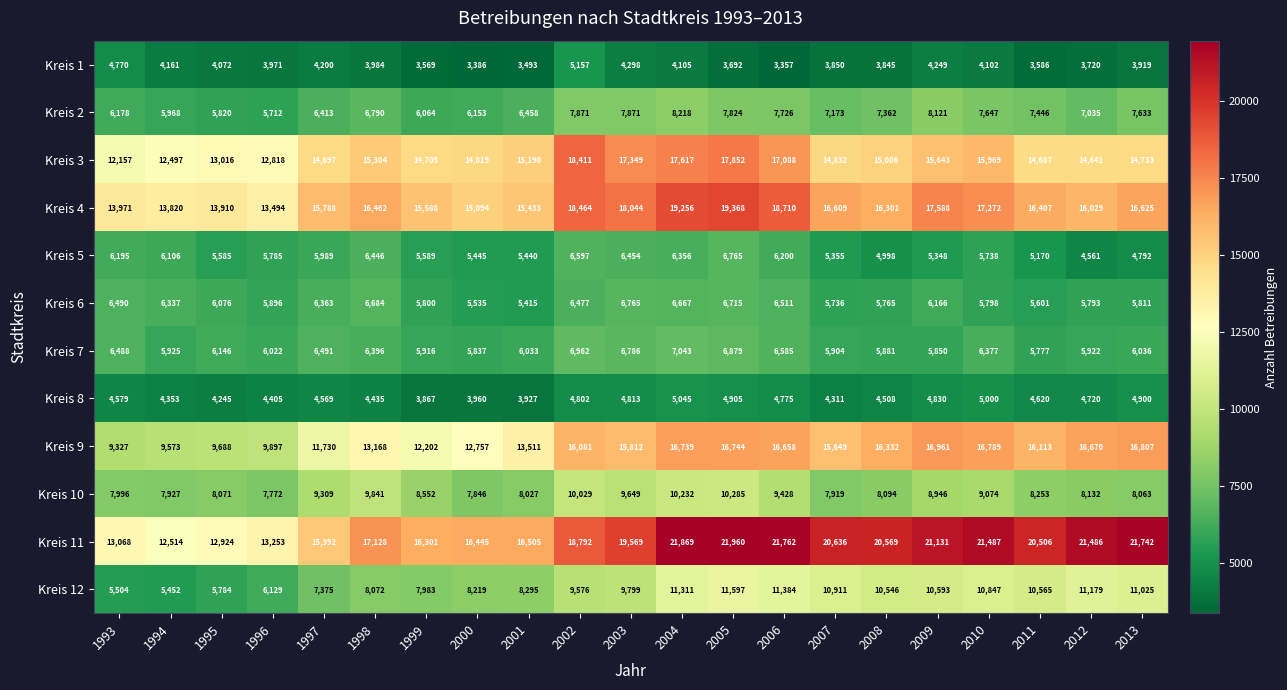

Is the value of Kreis 10 at 2002 greater than the value of Kreis 8 at 2002?

Yes